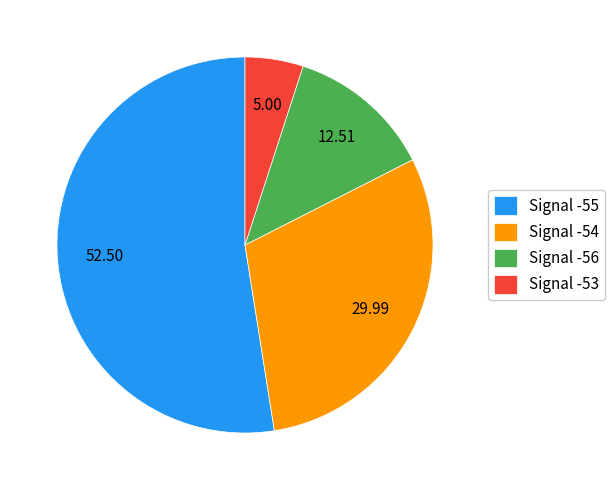

What is the ratio of the value at Signal -55 to the value at Signal -53?

10.5